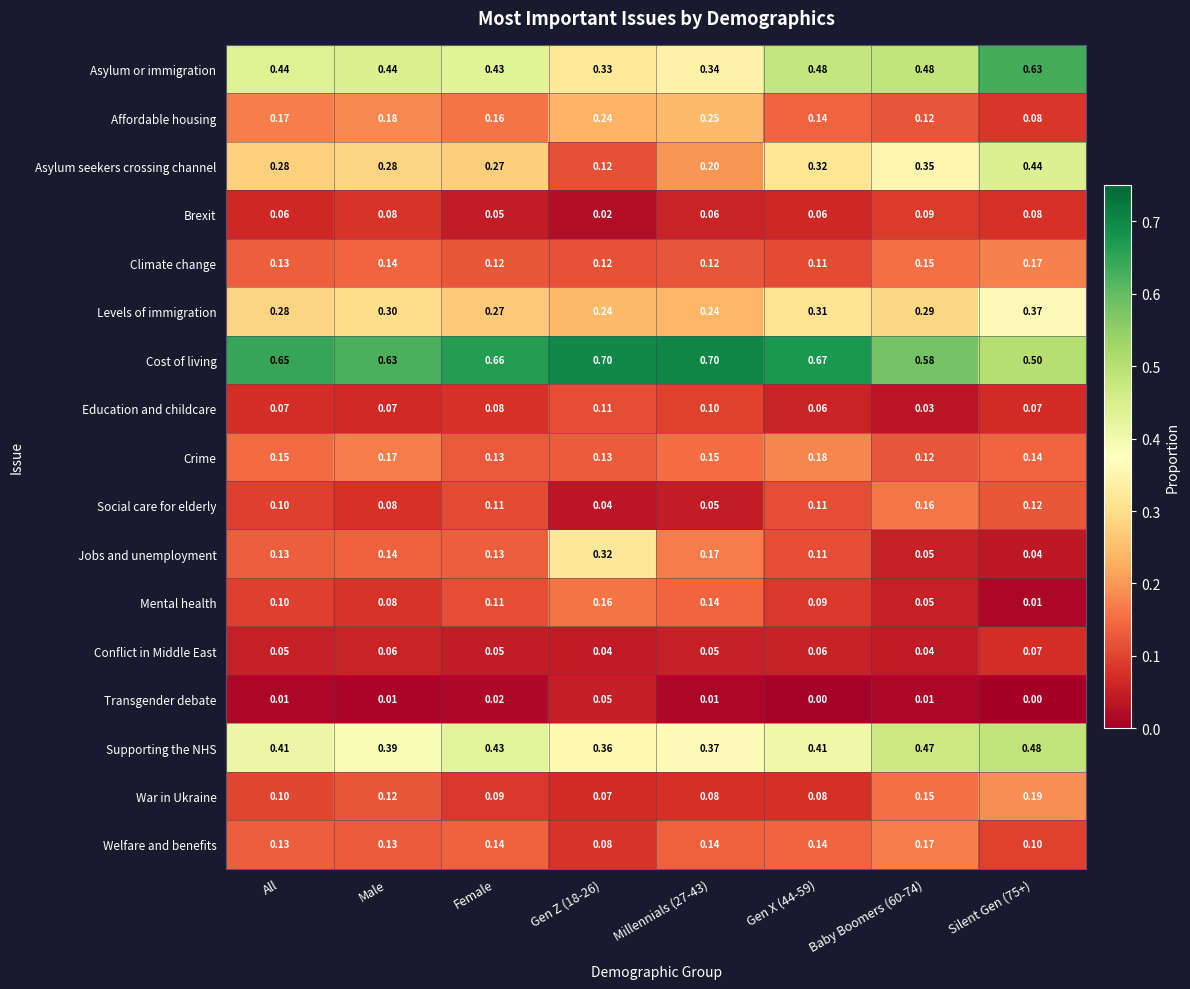

Between All and Baby Boomers (60-74), which series saw the biggest shift?

Jobs and unemployment